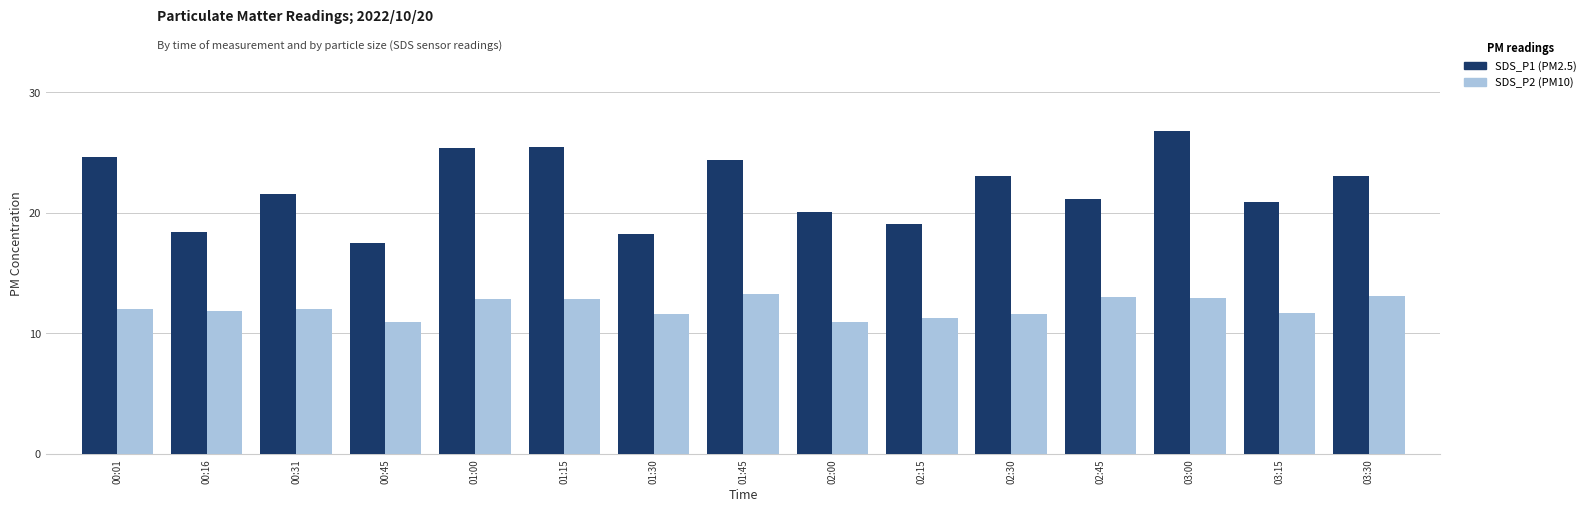

Which series changed the most between 02:45 and 03:15?

SDS_P2 (PM10)